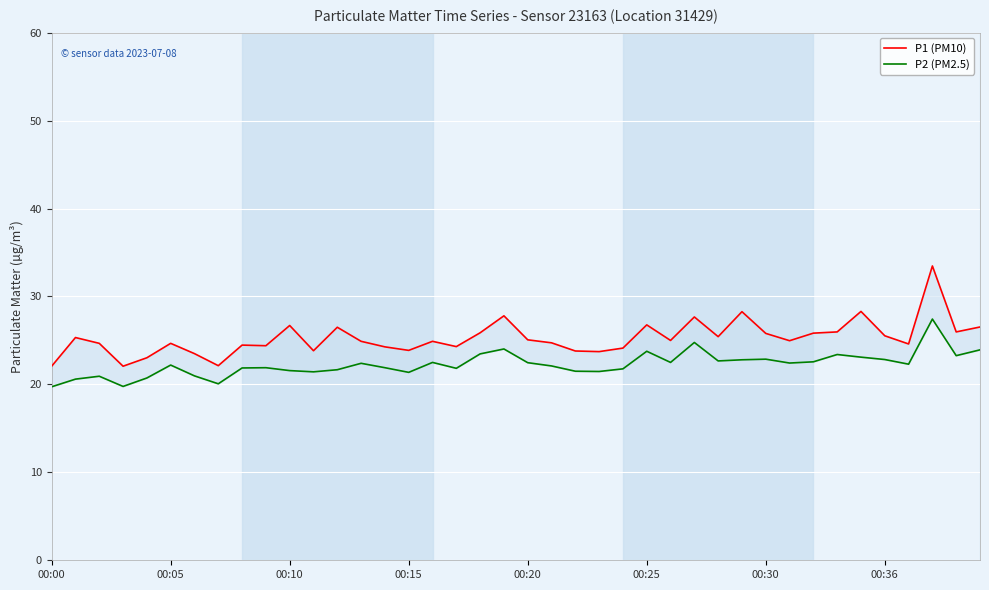

What is the label of the 32nd point from the left?

31